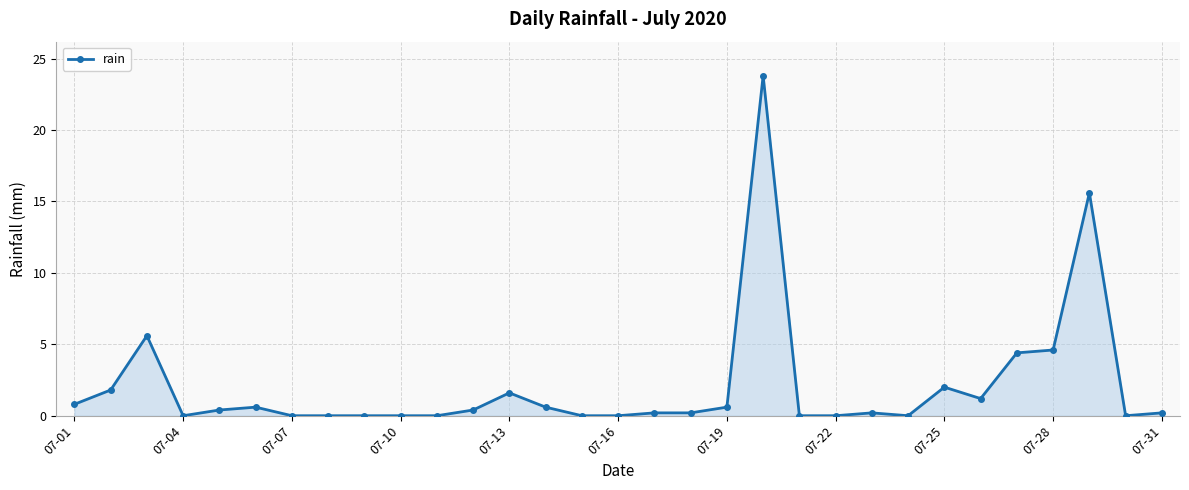

What is the maximum value shown in the chart?

23.8